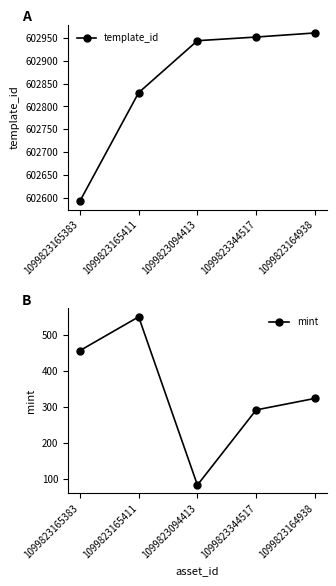

Which series changed the most between 1099823165383 and 1099823344517?

template_id